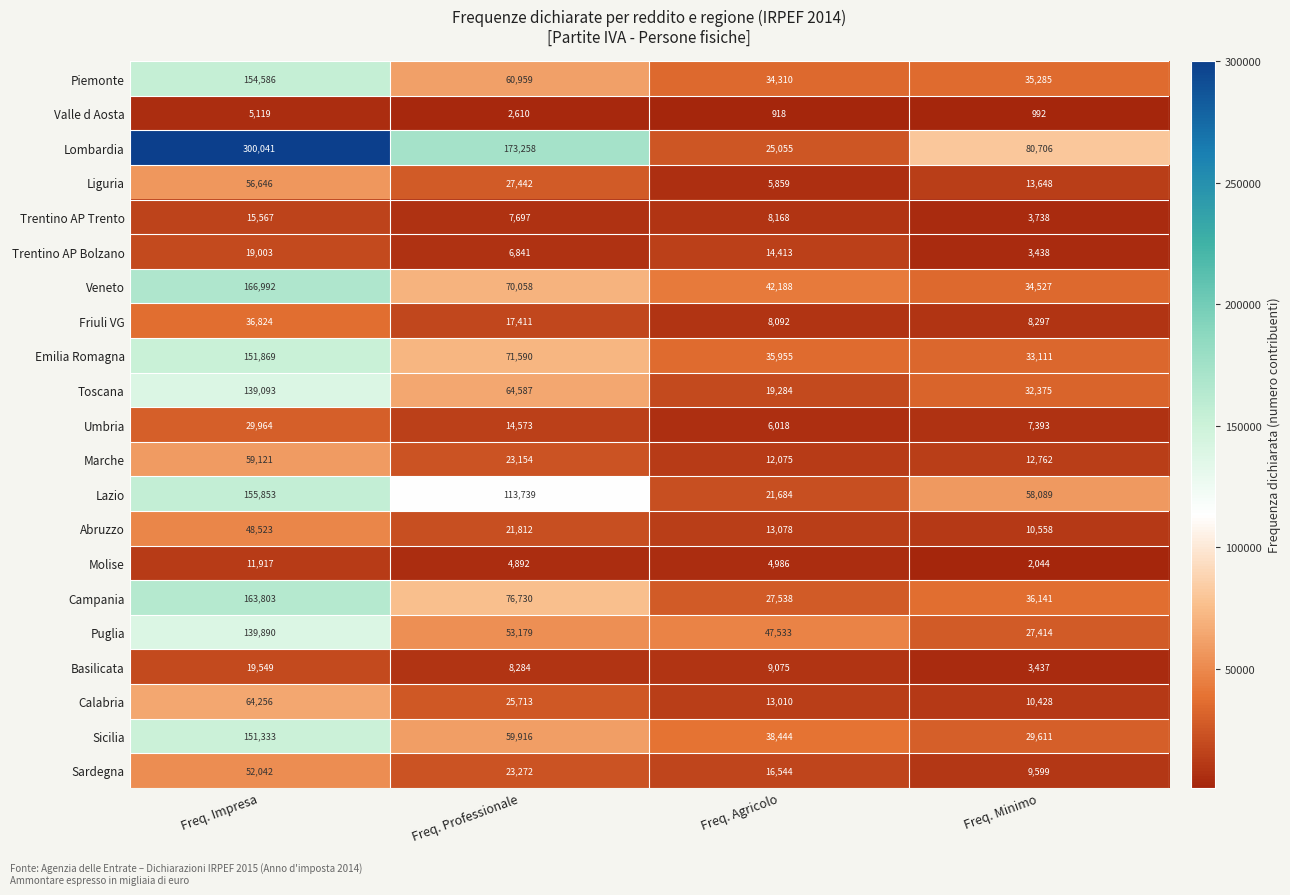

Which series has the widest spread of values?

Lombardia